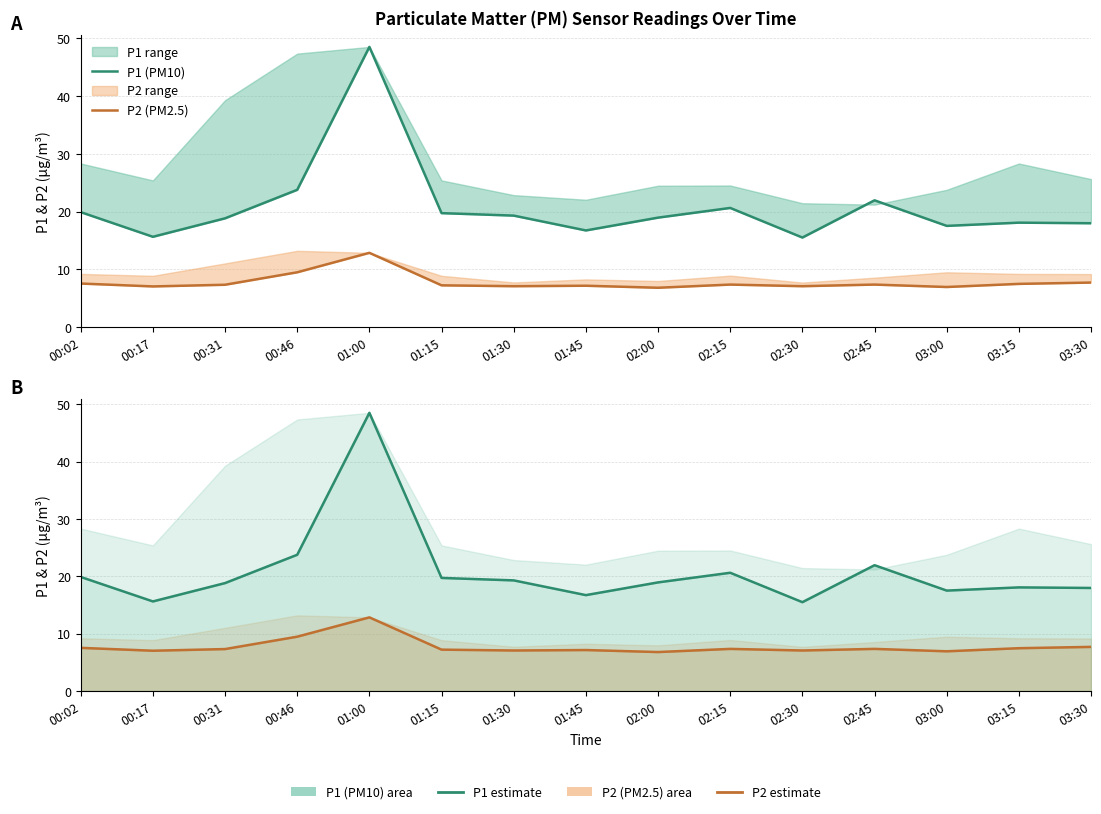

What are all the series names shown in the legend?

P1 (PM10), P2 (PM2.5), P2 estimate, P1 estimate